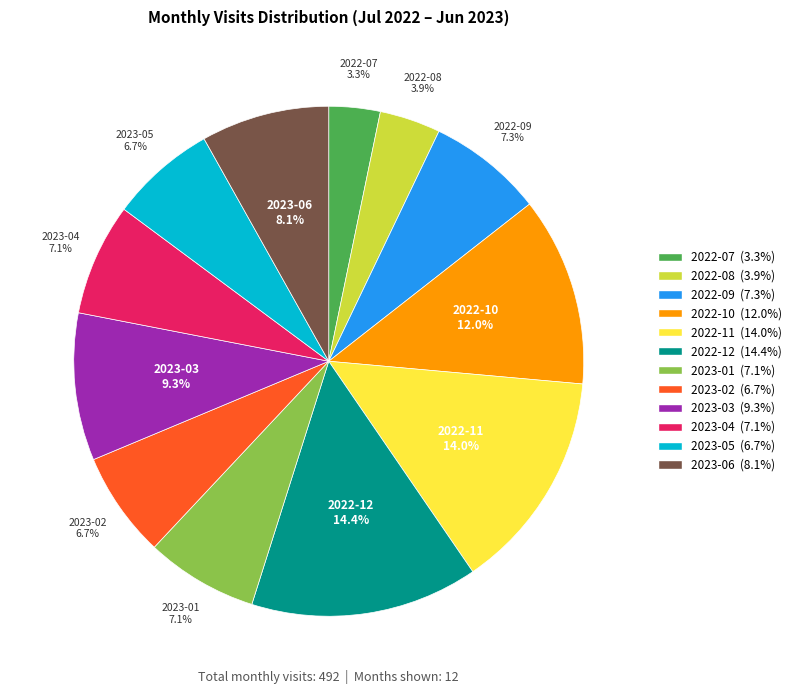

What percentage is the 2022-08 slice, to the nearest percent?

4%